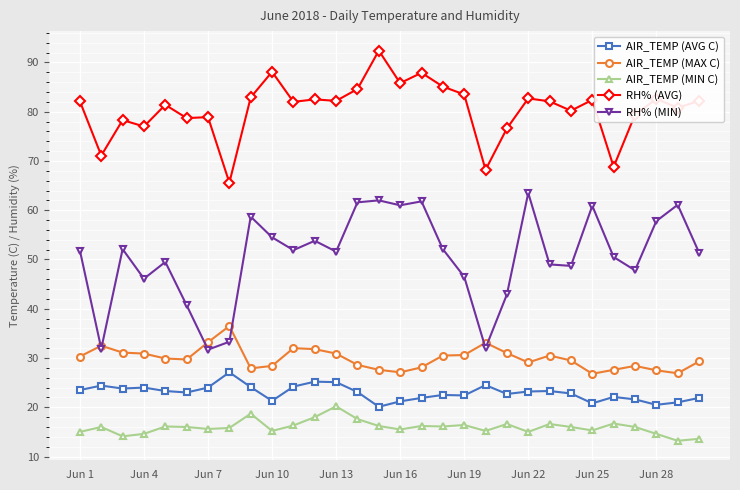

True or false: RH% (AVG) and RH% (MIN) intersect in this chart.

False